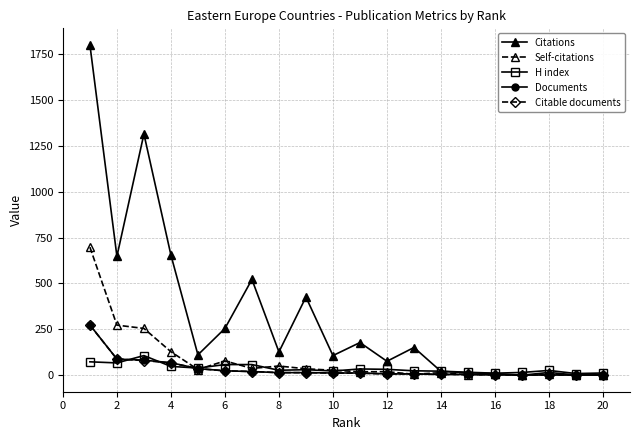

What is the difference between the maximum and minimum values in the Citations series?

1801